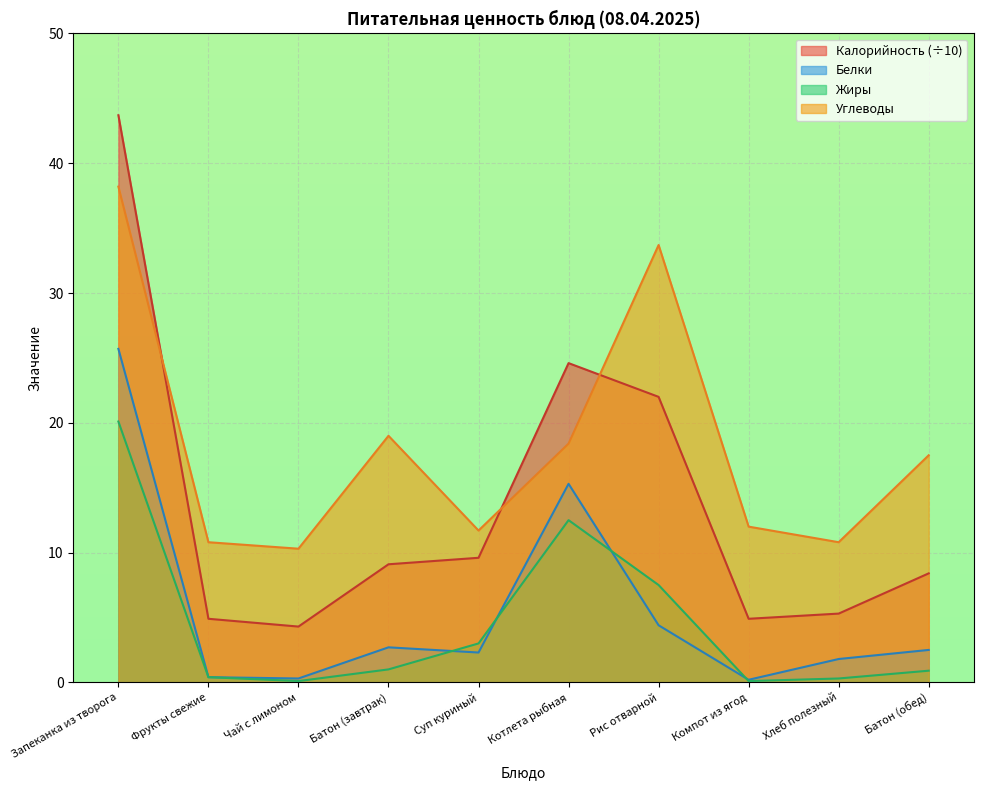

How many values in the Белки series exceed 2?

6